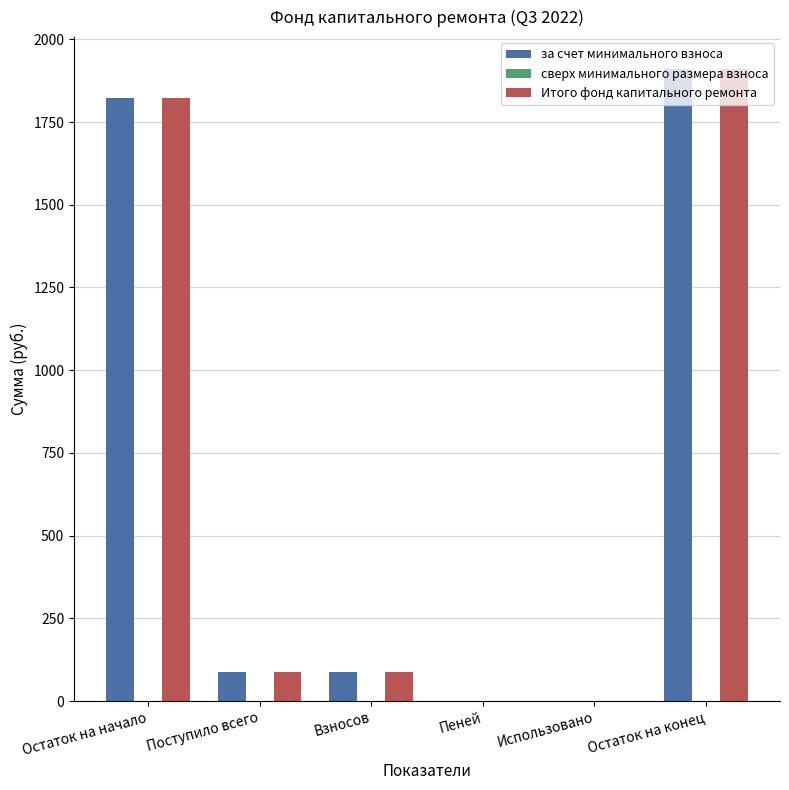

What is the sum of all Итого фонд капитального ремонта values?

3909.4